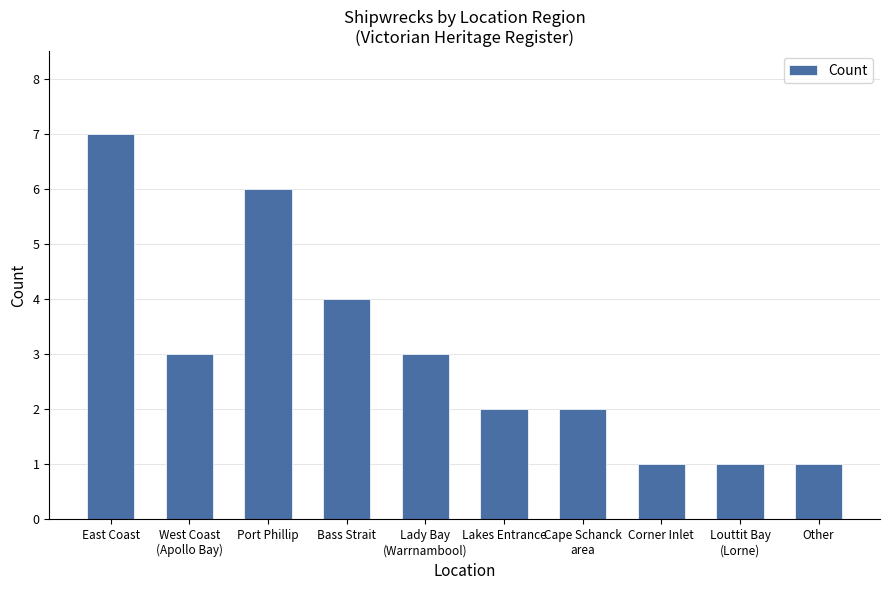

Count the values in the range 1 to 4.

8